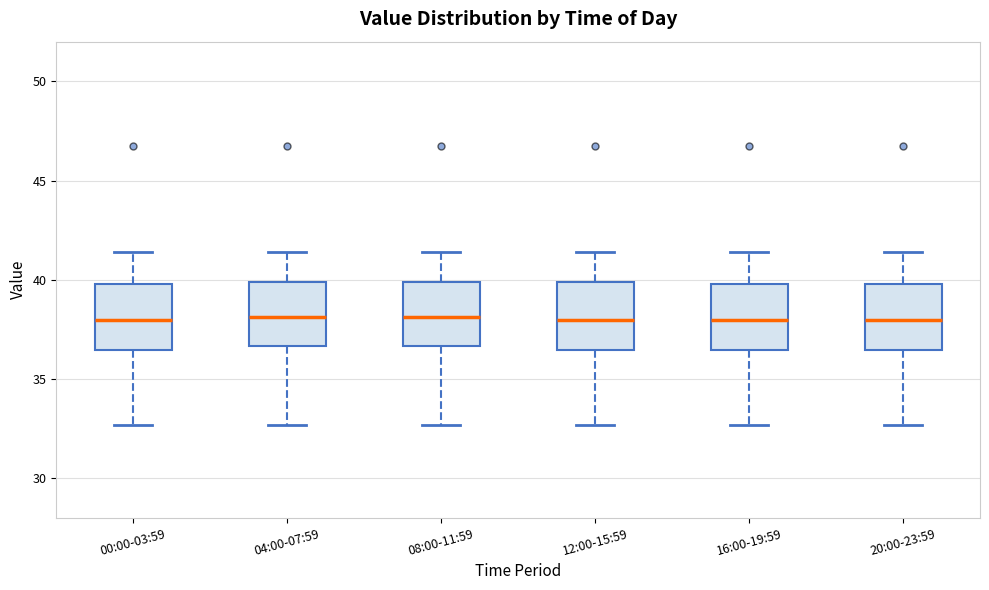

Reading left to right, transcribe this box plot: for each box, give where its median line is, the range the box spans, and where its two whiskers end, as read against the y-axis. The values are not printed on the chart, so give them approximately, as read against the axis.

00:00-03:59: median 38.0, box 36.5 to 40.0, whiskers 32.5 to 41.5
04:00-07:59: median 38.0, box 36.5 to 40.0, whiskers 32.5 to 41.5
08:00-11:59: median 38.0, box 36.5 to 40.0, whiskers 32.5 to 41.5
12:00-15:59: median 38.0, box 36.5 to 40.0, whiskers 32.5 to 41.5
16:00-19:59: median 38.0, box 36.5 to 40.0, whiskers 32.5 to 41.5
20:00-23:59: median 38.0, box 36.5 to 40.0, whiskers 32.5 to 41.5